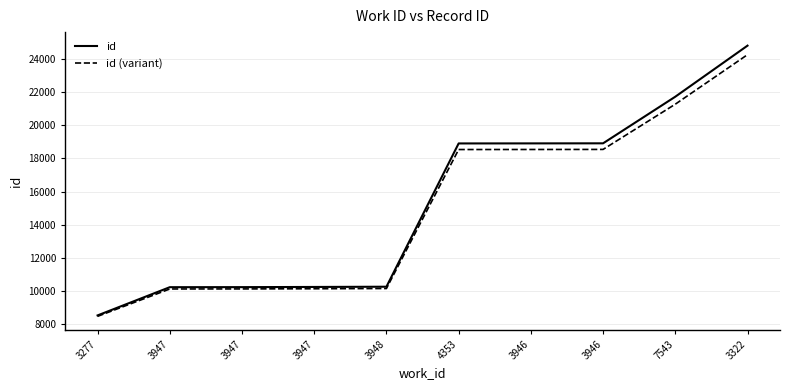

What are all the series names shown in the legend?

id, id (variant)